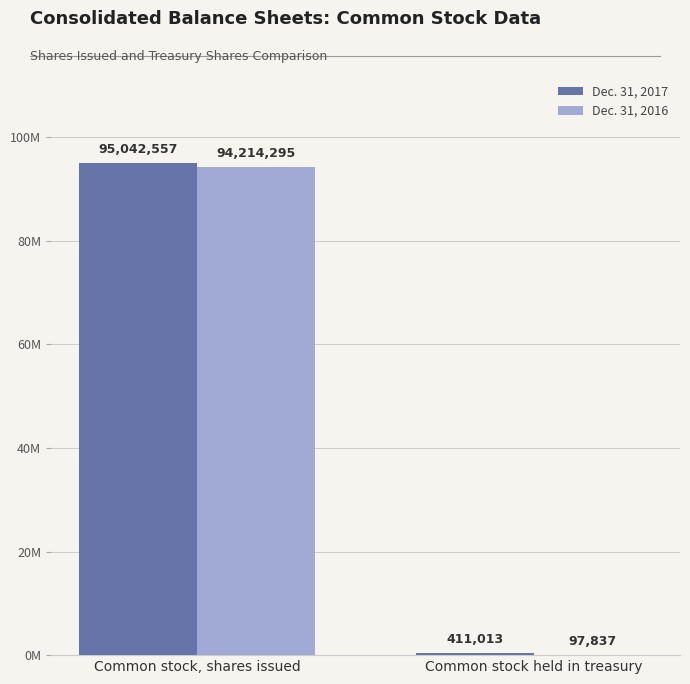

Does the chart contain stacked bars?

No